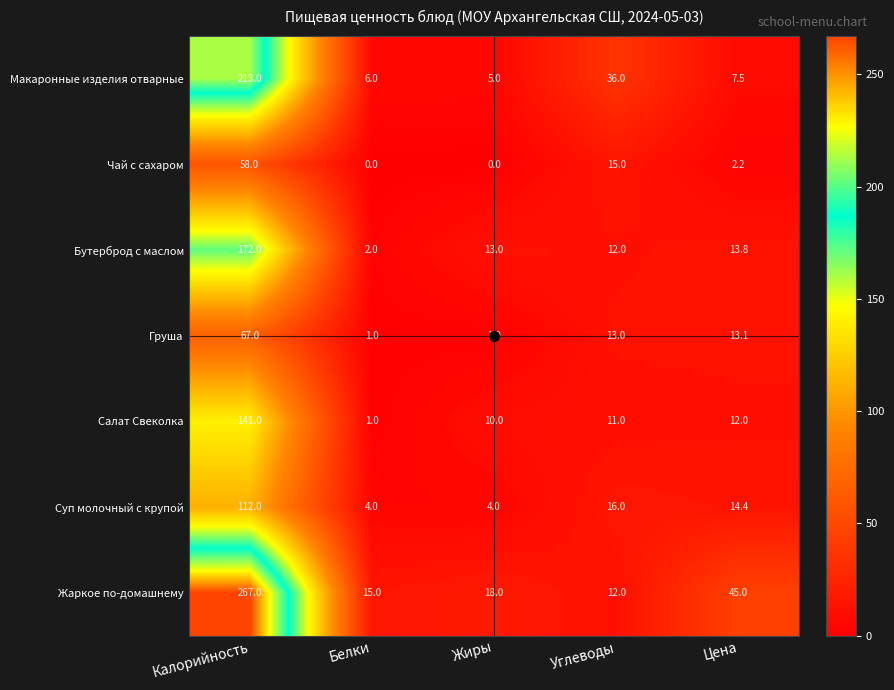

What is the difference between the second highest and second lowest values in the Макаронные изделия отварные series?

30.0